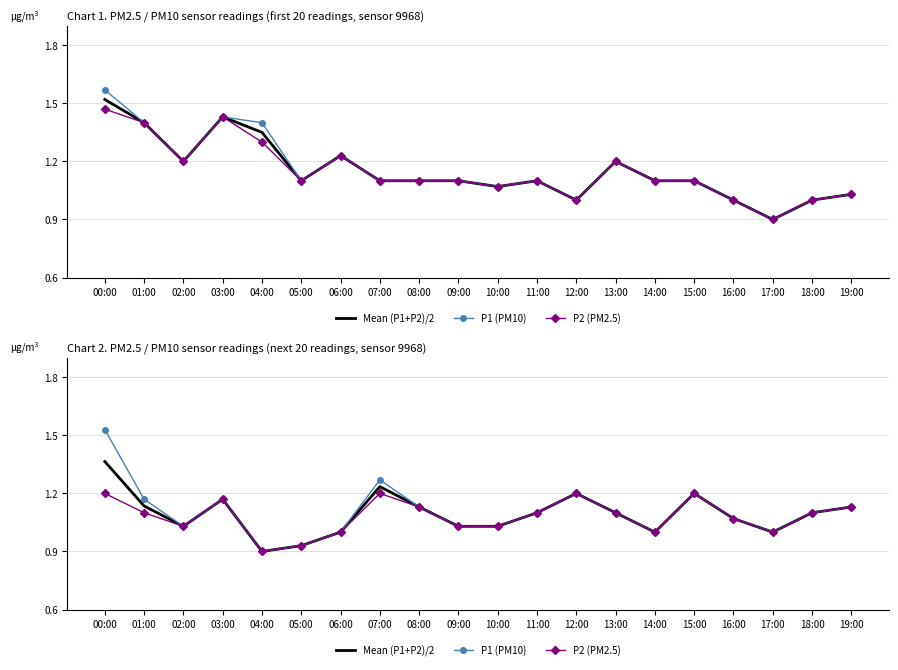

Rank the series by their average value, from highest to lowest.

P1 (PM10), Mean (P1+P2)/2, P2 (PM2.5)